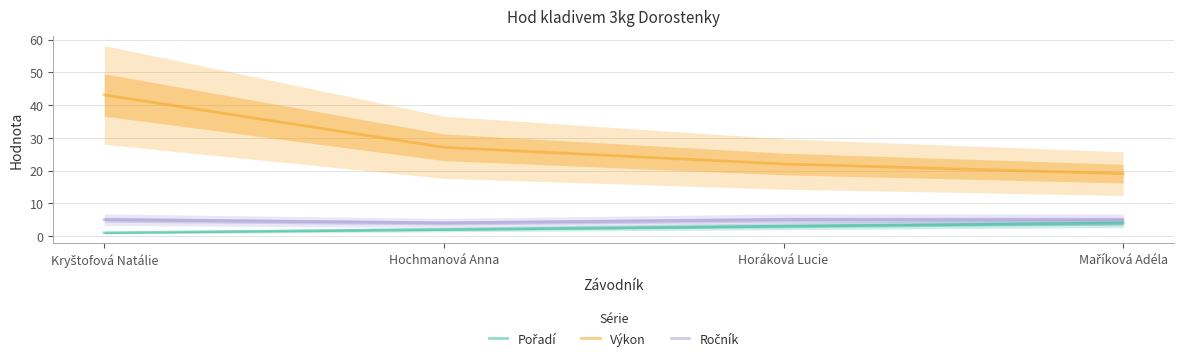

At which label does Výkon first exceed 27?

Kryštofová Natálie